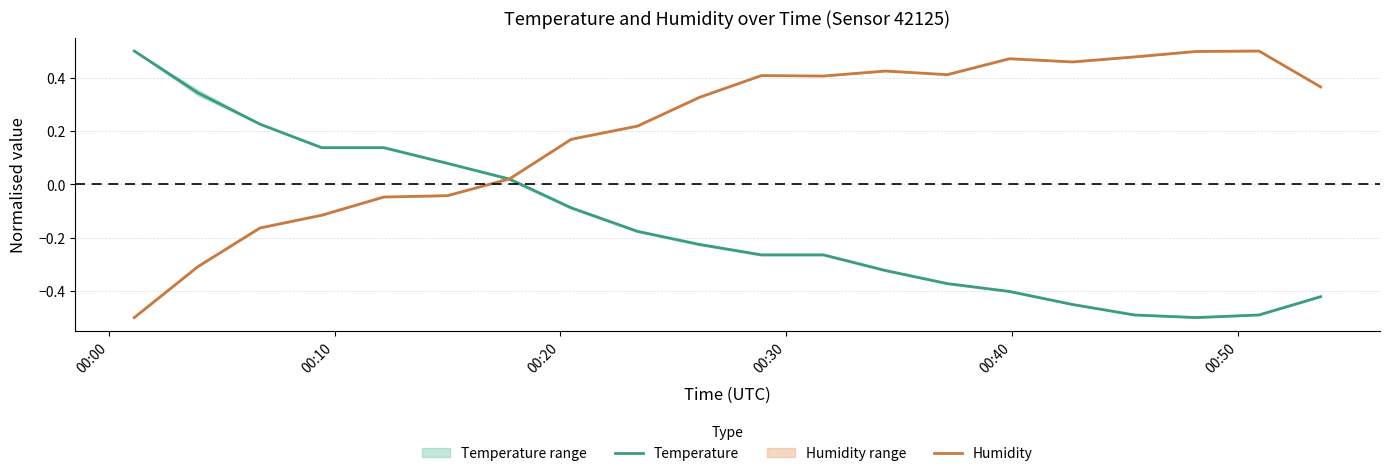

Does the chart have visible grid lines?

Yes